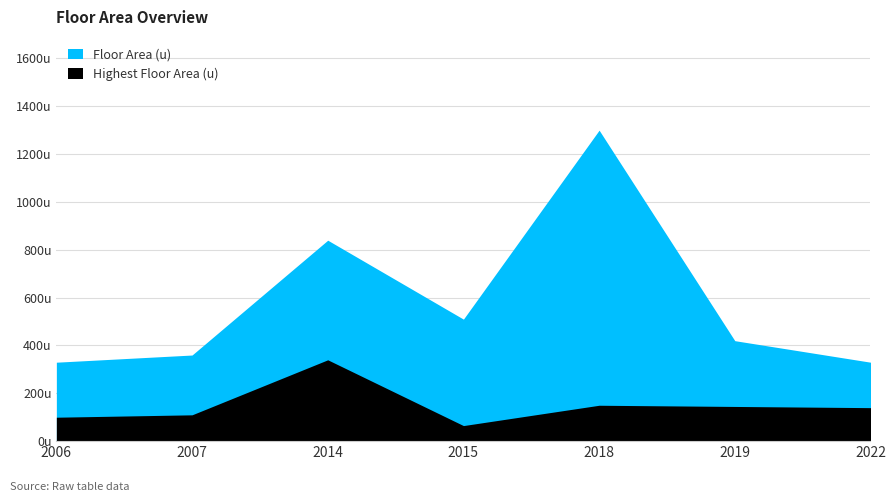

How many data points in Floor Area (u) are less than 420?

3